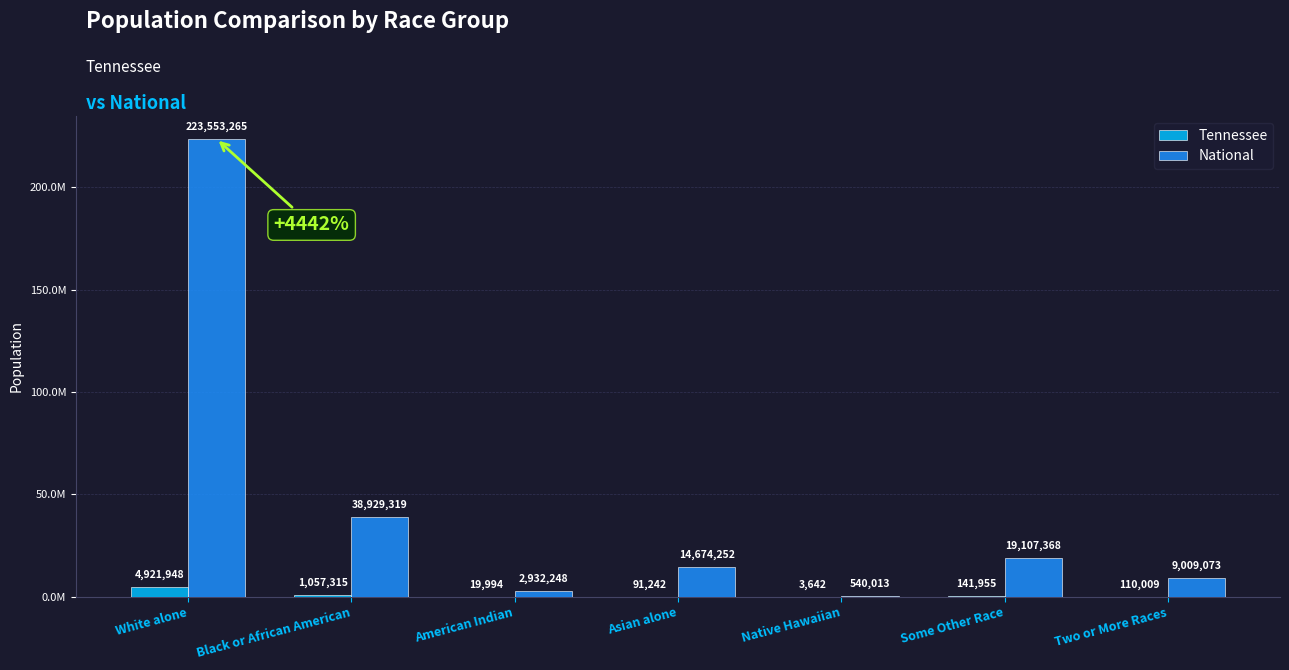

At which category is the sum across all series the highest?

White alone